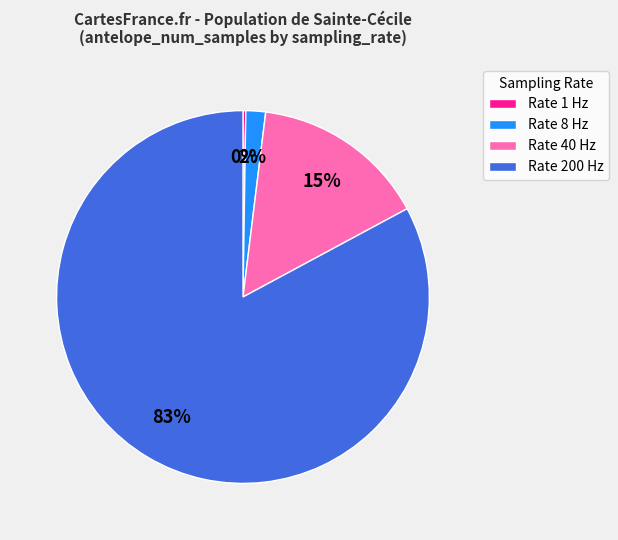

To the nearest percent, what is the combined percentage of Rate 8 Hz and Rate 40 Hz?

17%